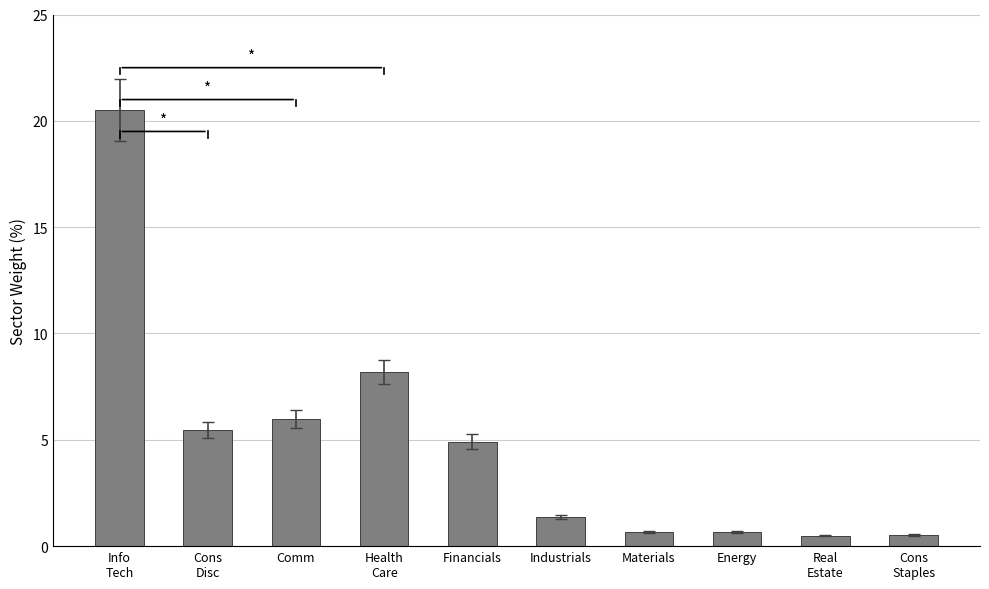

The chart shows a value of 1.4 at Industrials. True or false?

True